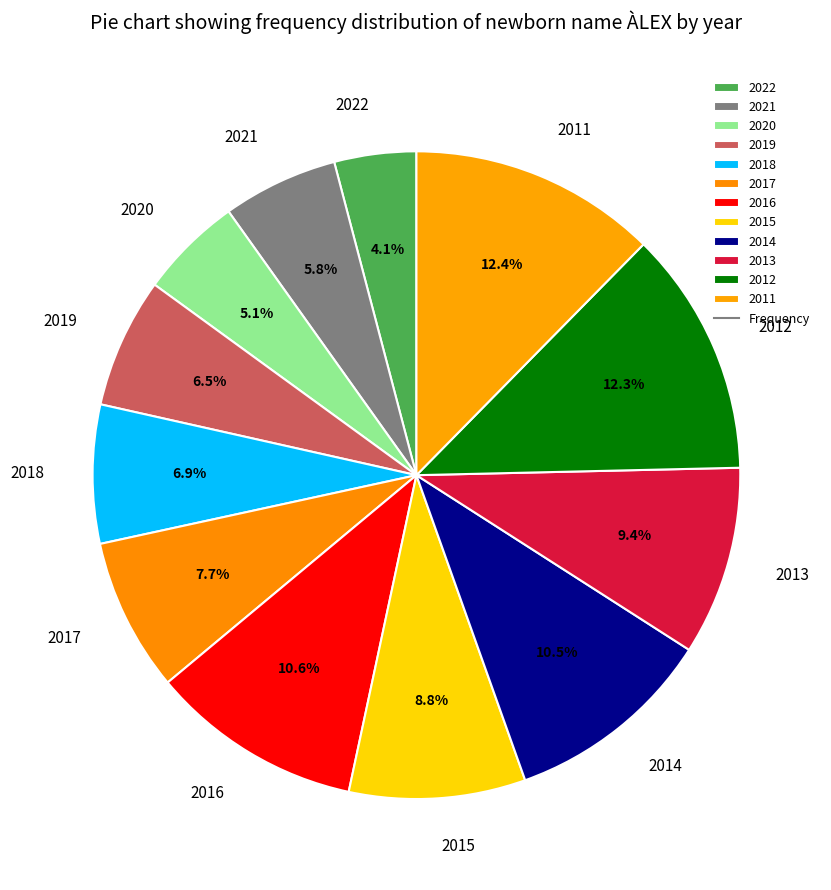

What is the smallest slice in the pie chart?

2022